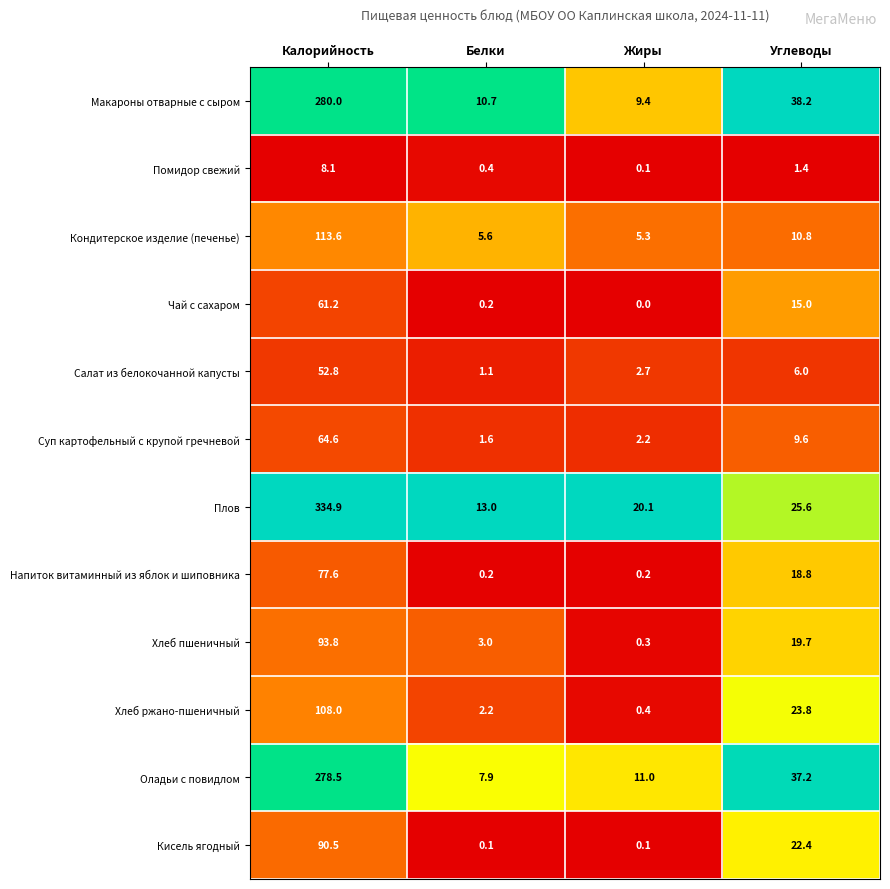

What is the difference between the Помидор свежий values at Калорийность and Белки?

7.7